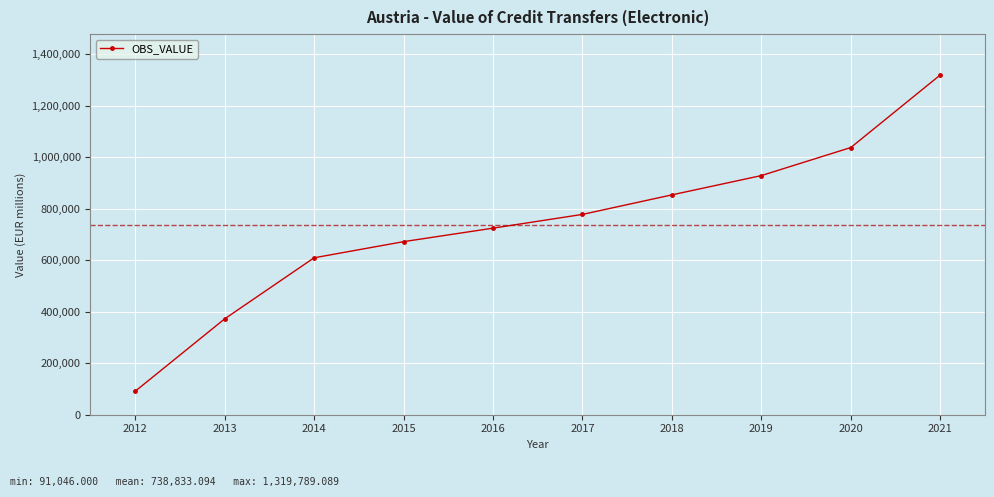

At which label is the value closest to 705417?

2016